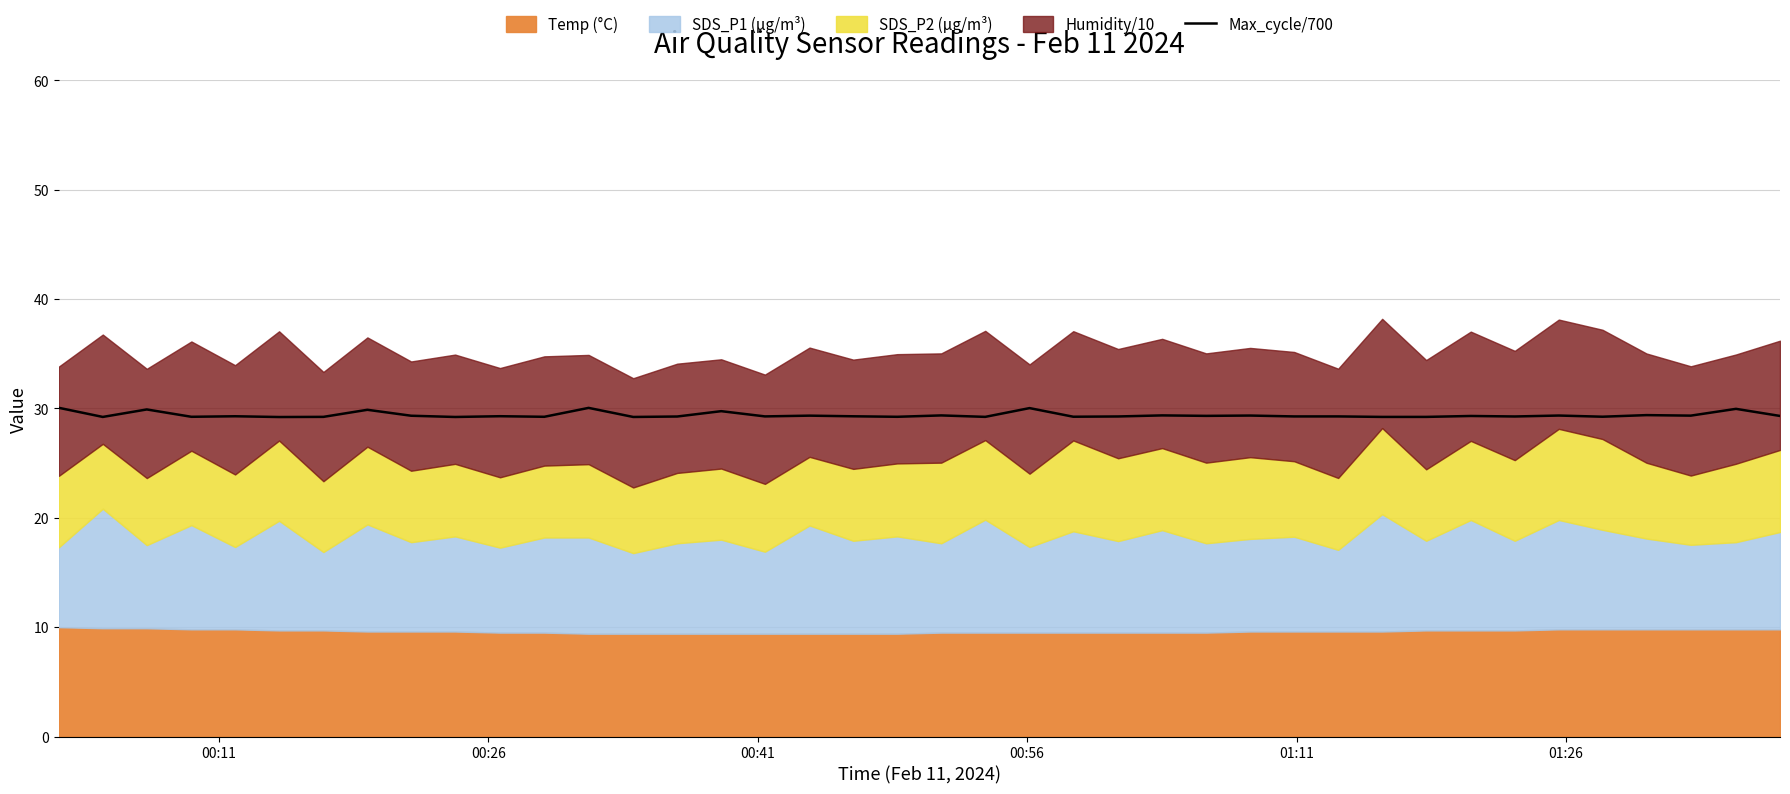

How many points are higher than both their immediate neighbors (excluding endpoints)?

16